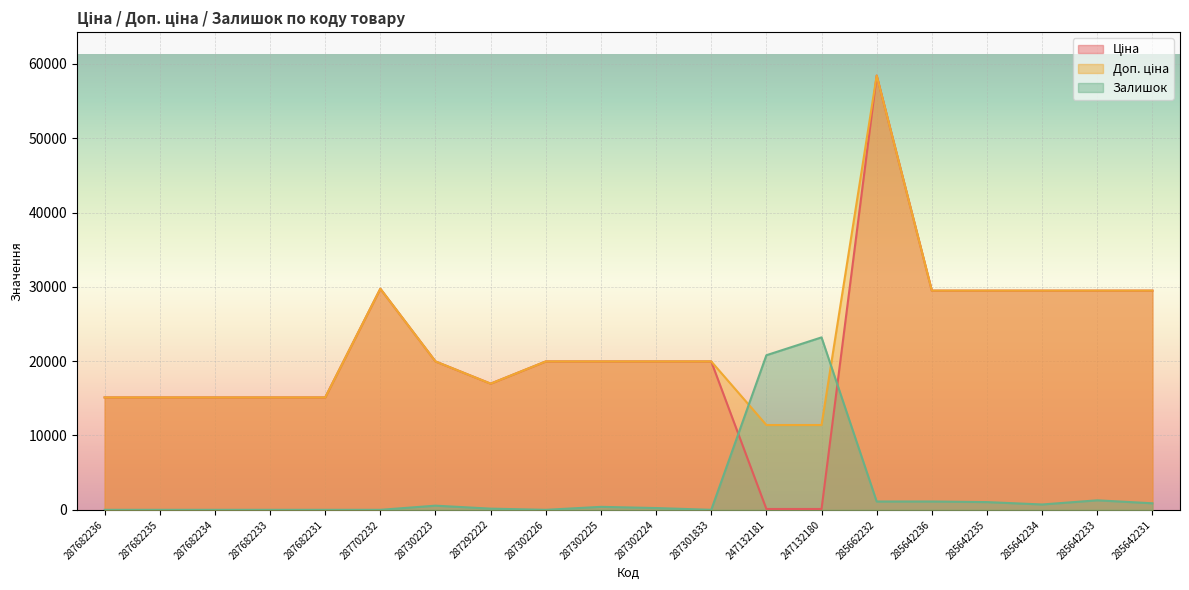

What is the spread (max minus min) of values at 287302224?

19724.2